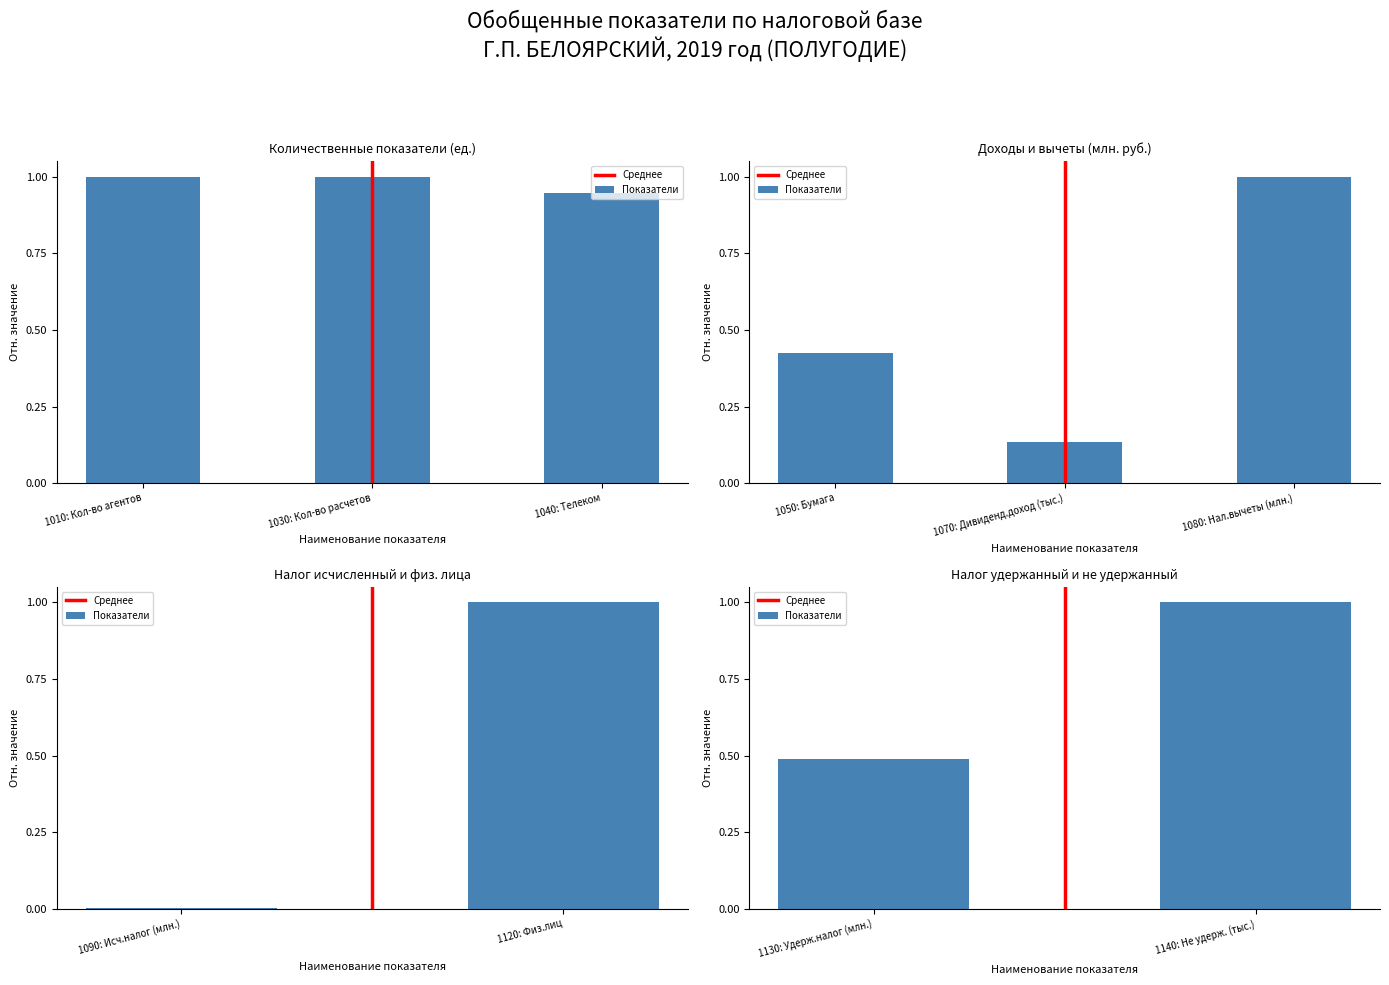

Which series changed the most between 1010: Кол-во агентов and 1030: Кол-во расчетов?

Среднее